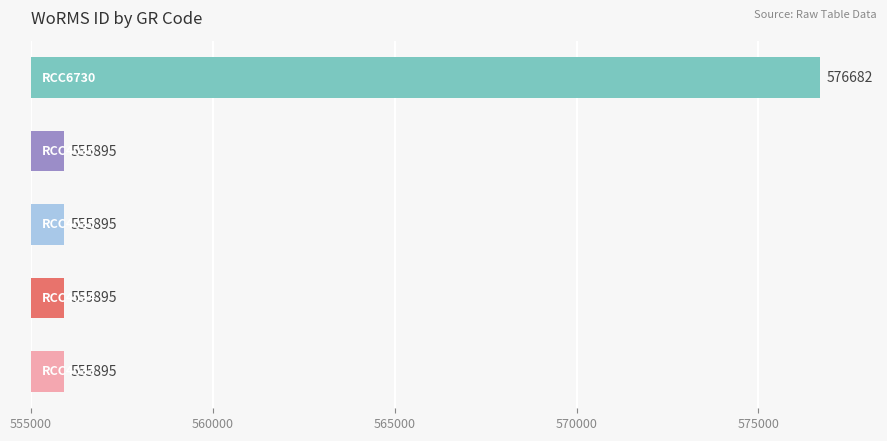

What is the smallest value displayed?

555895